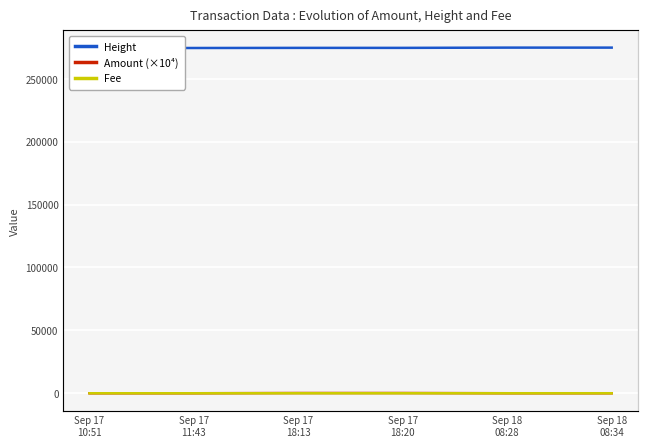

At how many categories does at least one series exceed 233636?

6